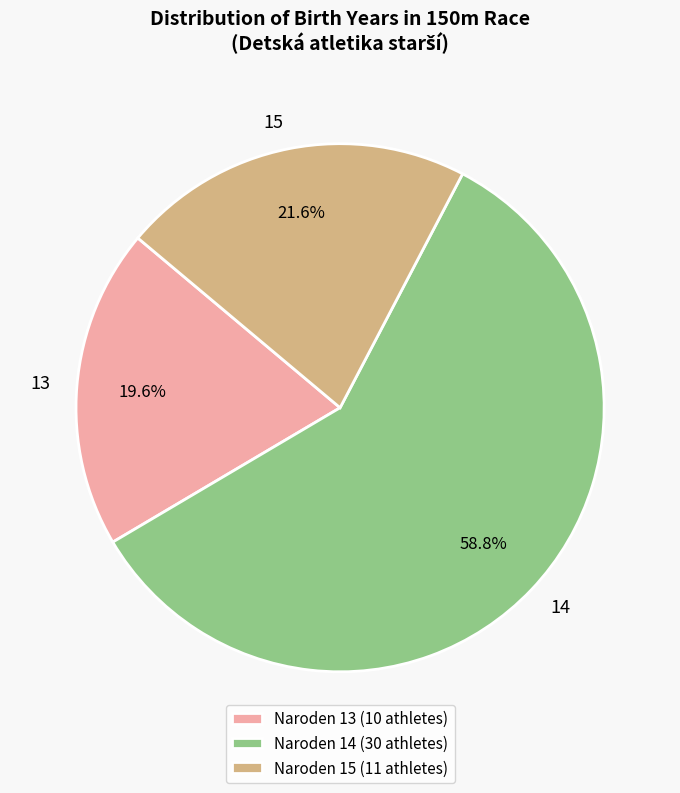

How many segments does this pie chart have?

3